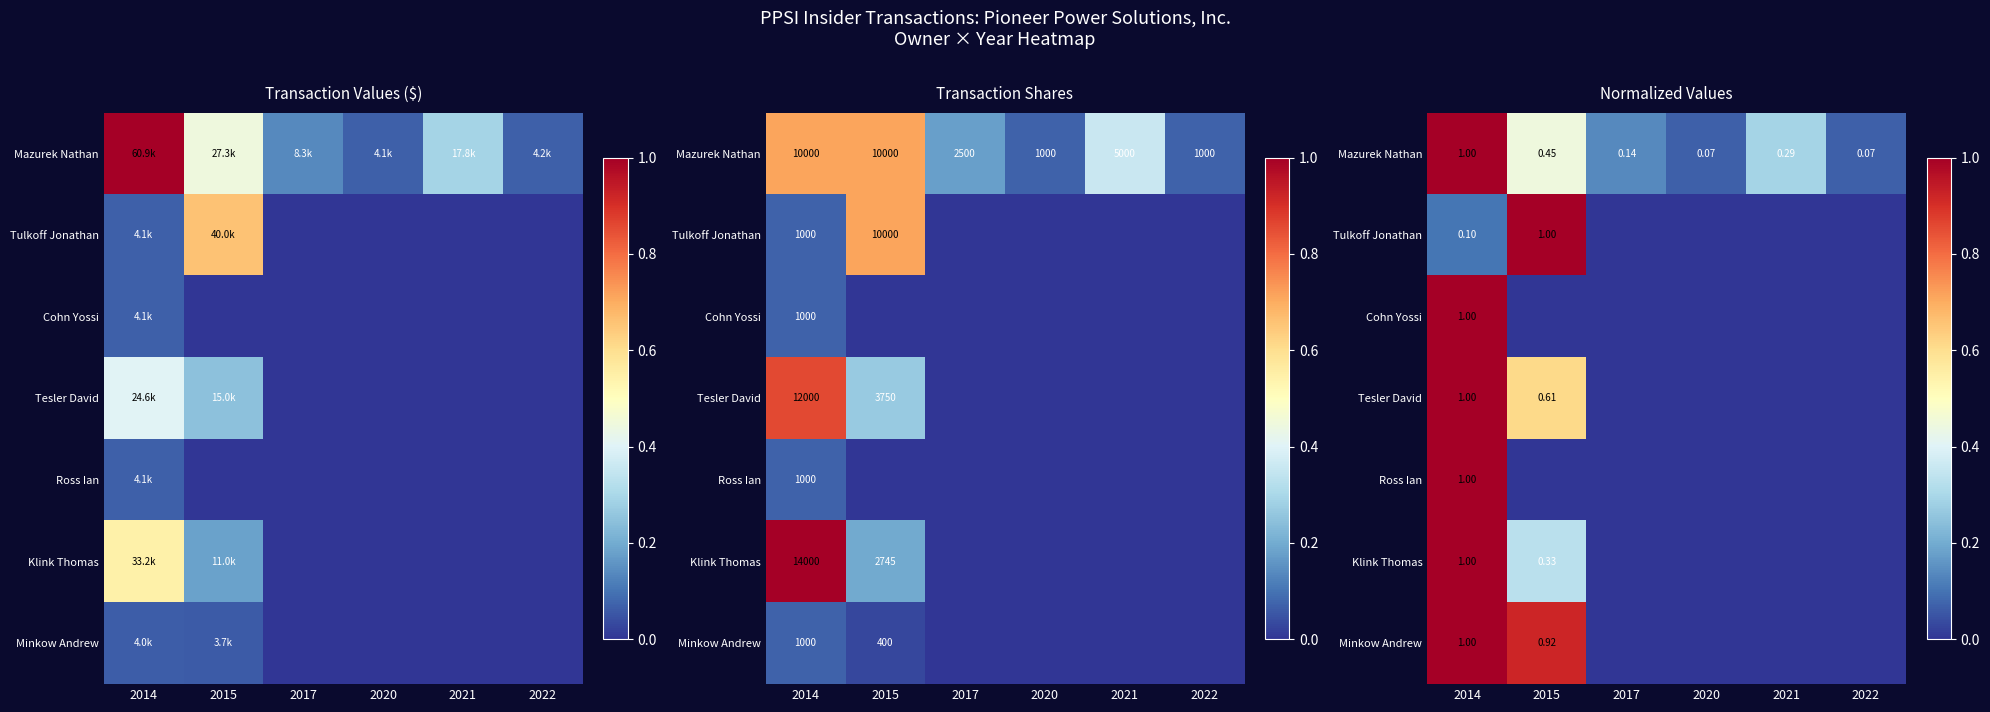

What is the spread (max minus min) of values at 2017?

0.1